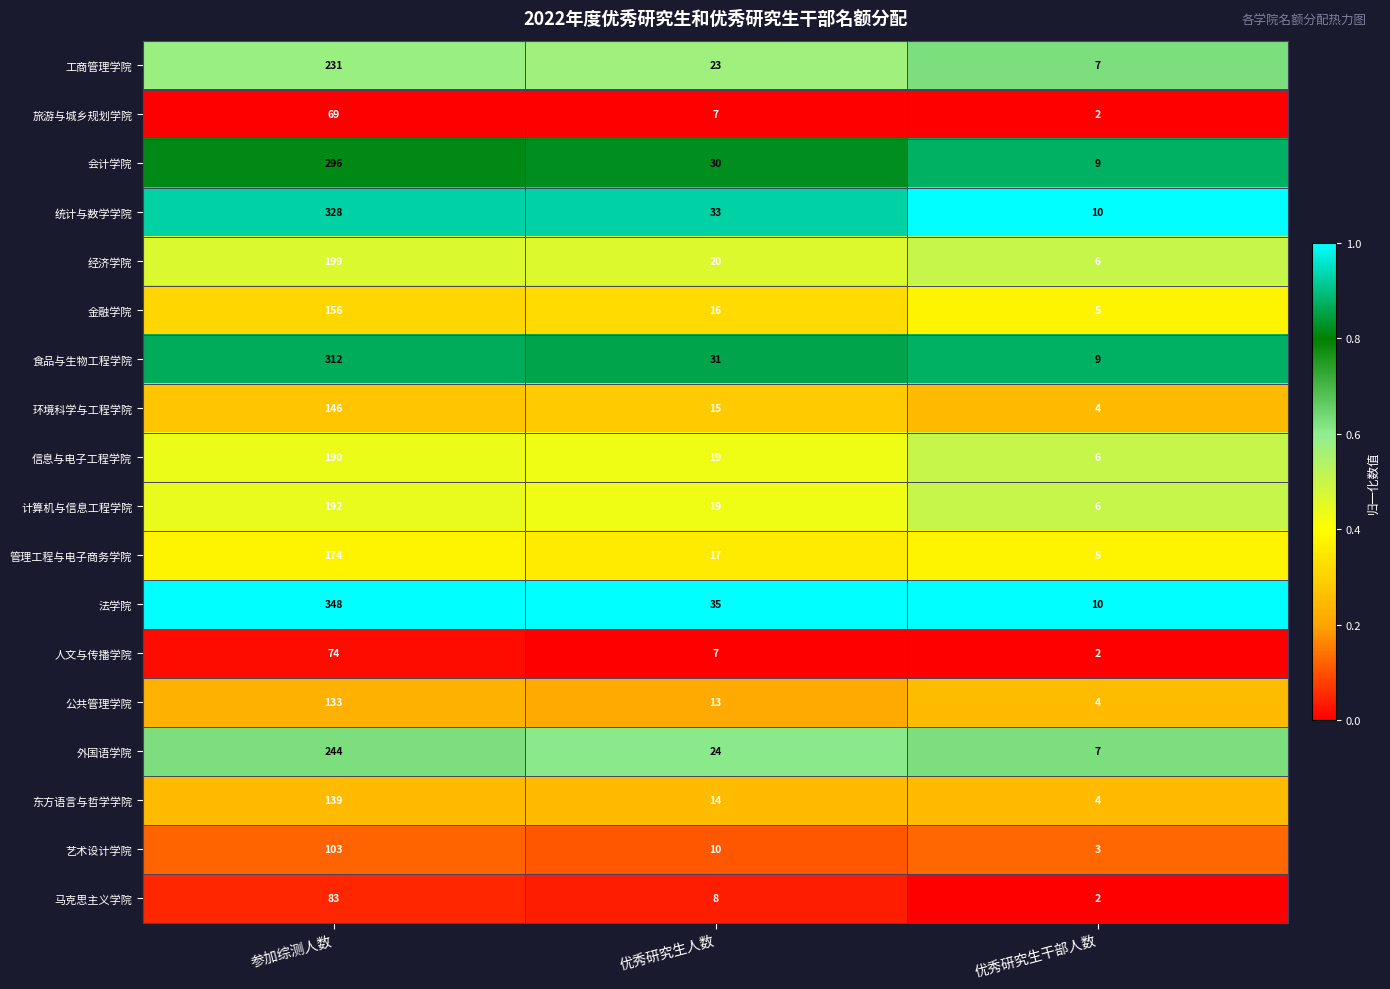

At which category does the chart reach its minimum across all series?

优秀研究生干部人数